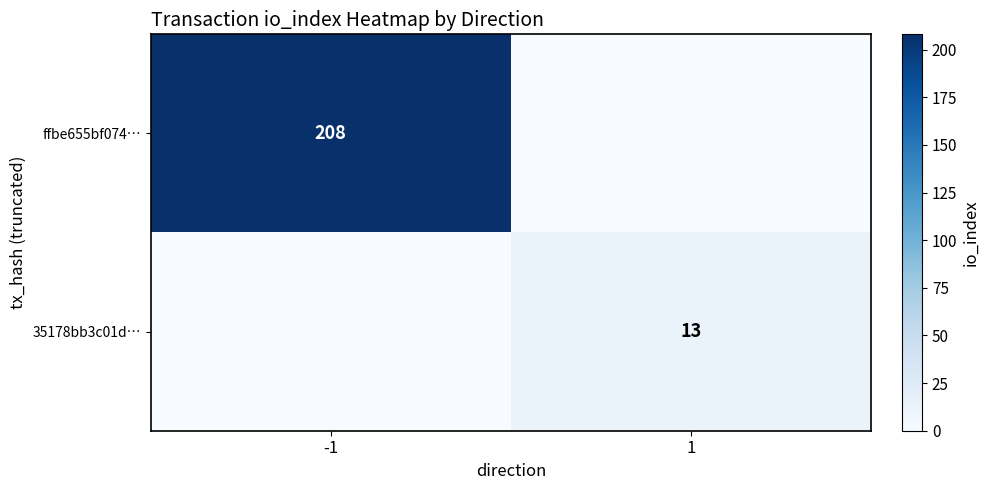

At how many categories does at least one series exceed 153?

1